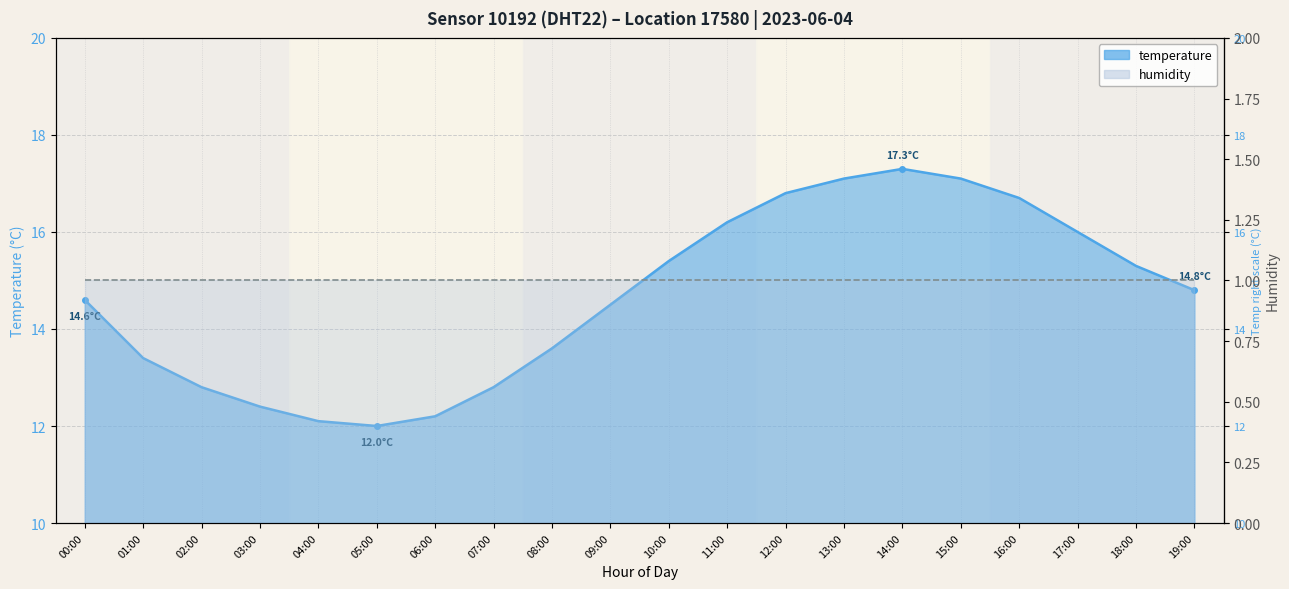

Where is the first local minimum?

05:00